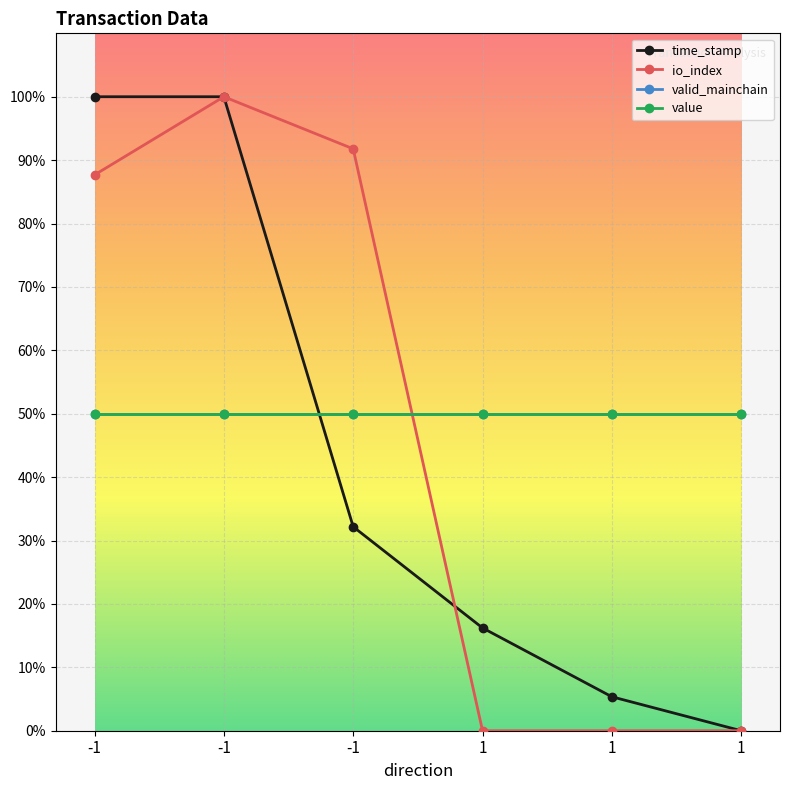

Is this an area chart (filled region under the line)?

No